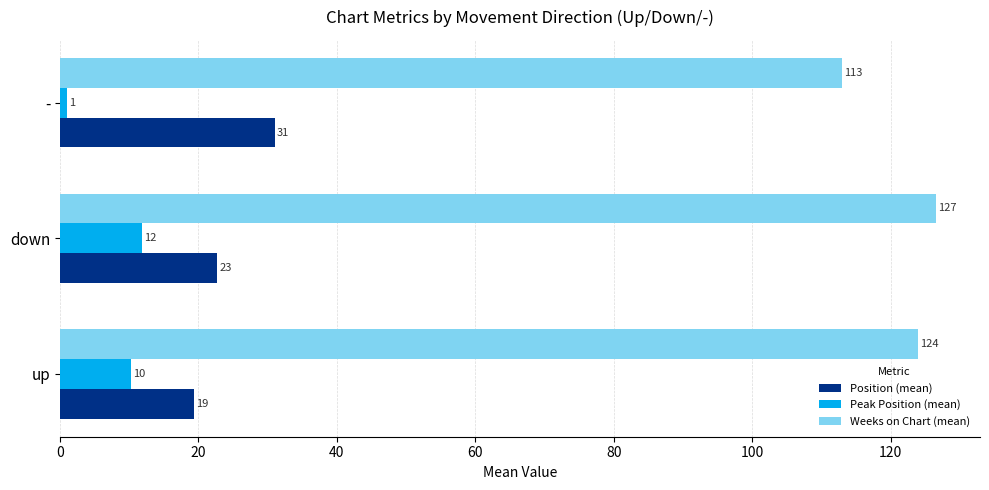

The Position (mean) series shows 32.5 at up. True or false?

False